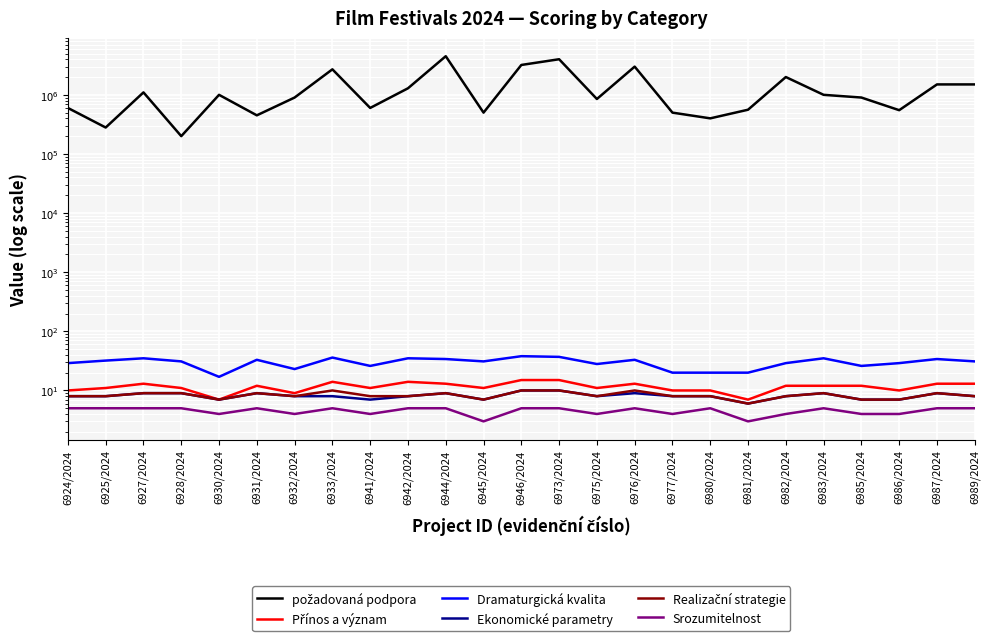

What is the sum of all Dramaturgická kvalita values?

742